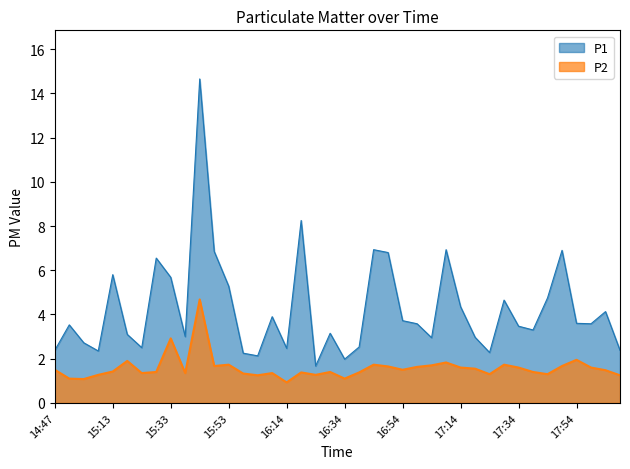

Which label corresponds to the smallest value in the chart?

16:14